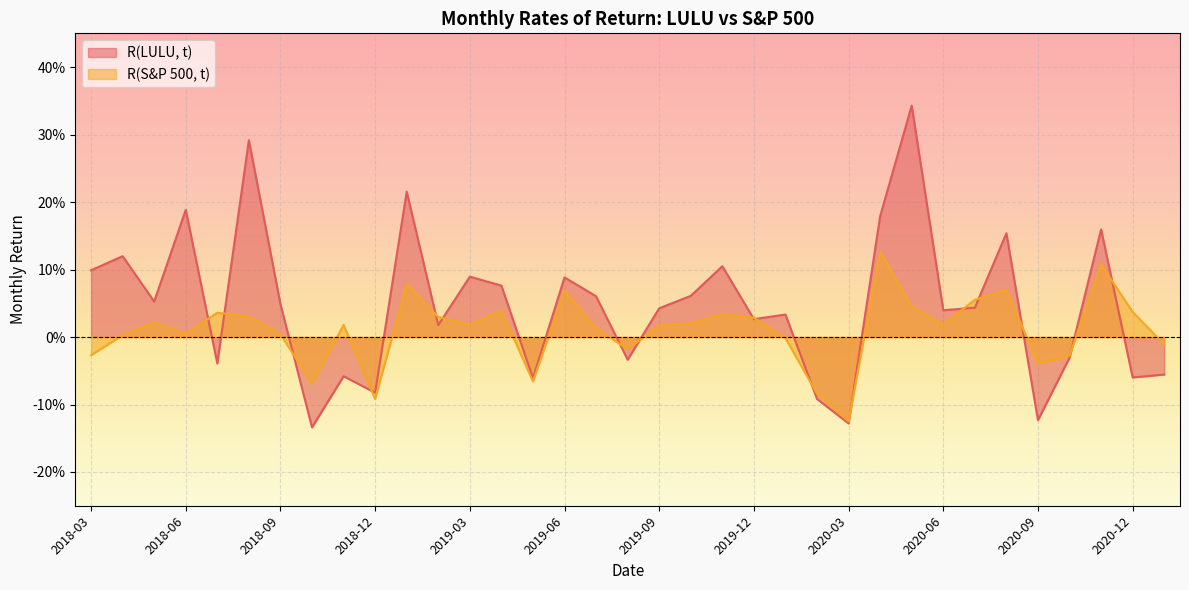

How many lines are shown in the chart?

2